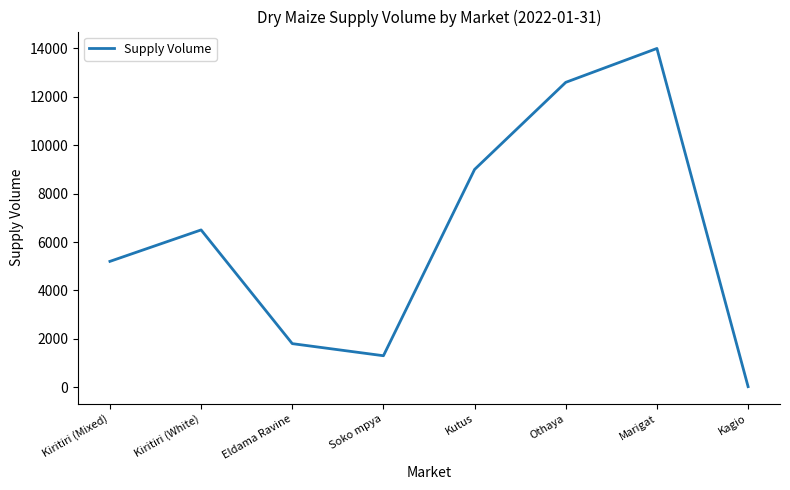

The value at Eldama Ravine is 1800. True or false?

True